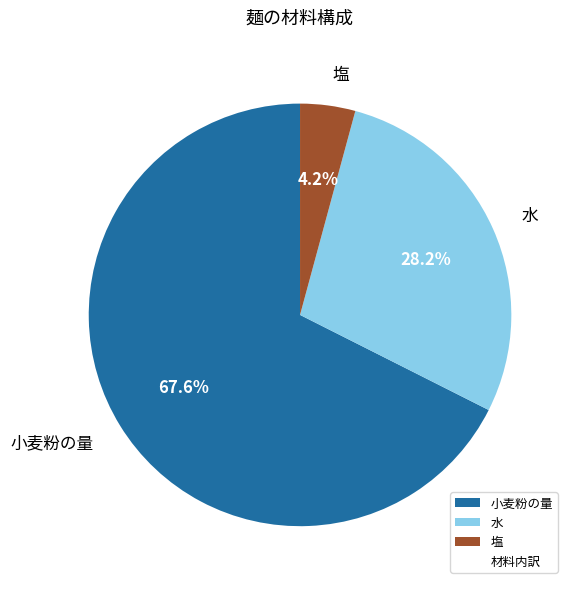

Do 水 and 小麦粉の量 together represent more than half of the pie?

Yes